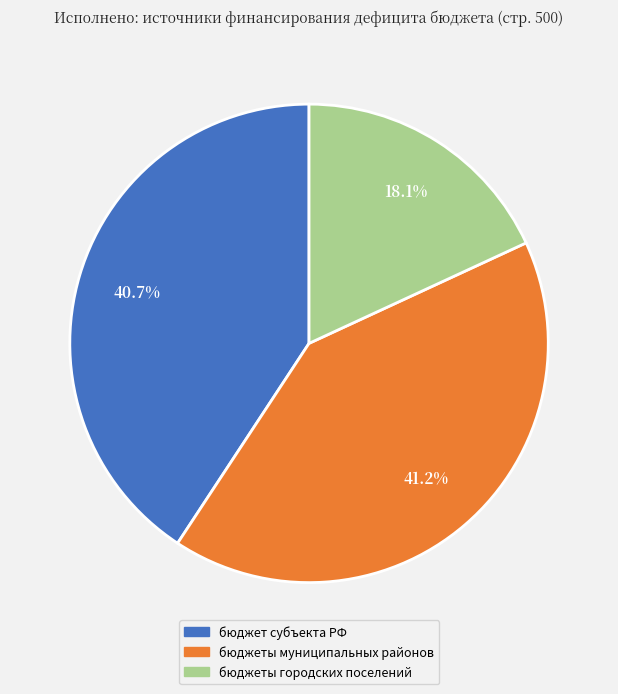

Is there any slice that represents more than half of the pie?

No